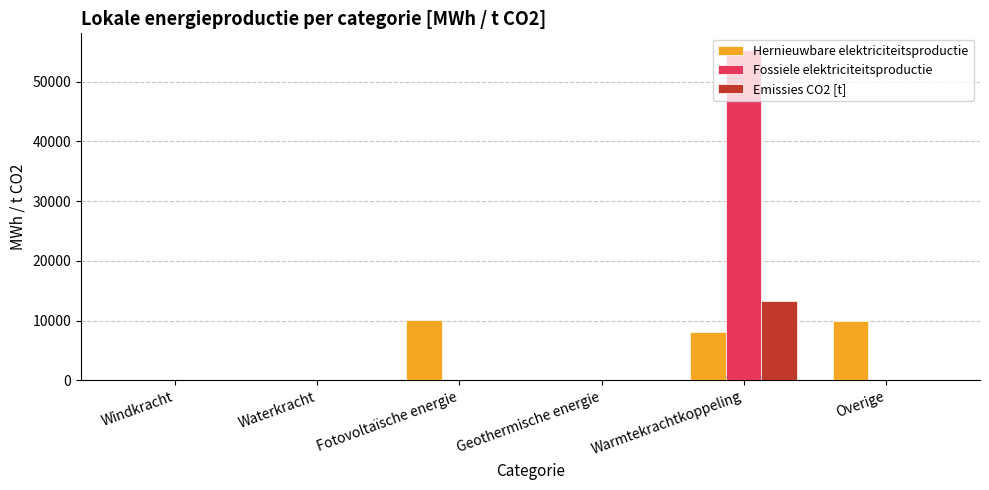

Is it true that Hernieuwbare elektriciteitsproductie equals 3146.1 at Waterkracht?

False